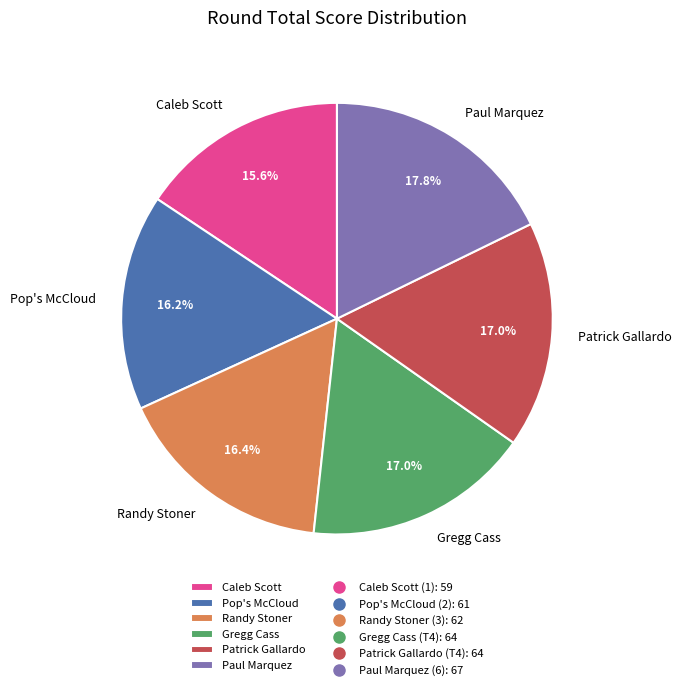

To the nearest percent, what portion does Gregg Cass represent?

17%